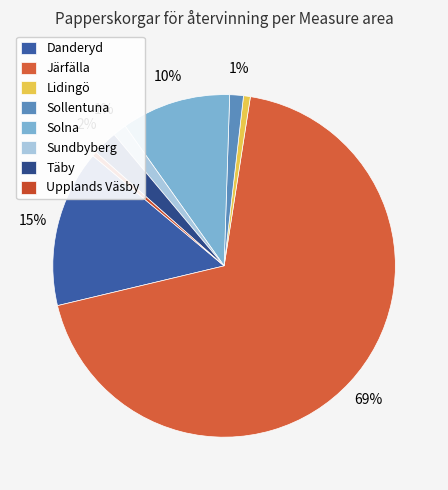

Count the number of slices in the pie.

8